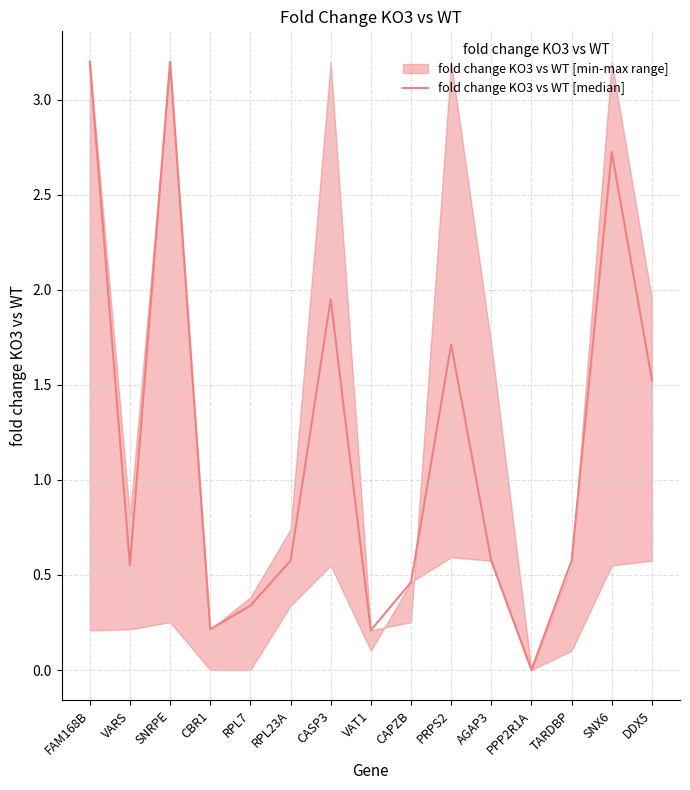

What is the change in value from FAM168B to CAPZB?

-2.7